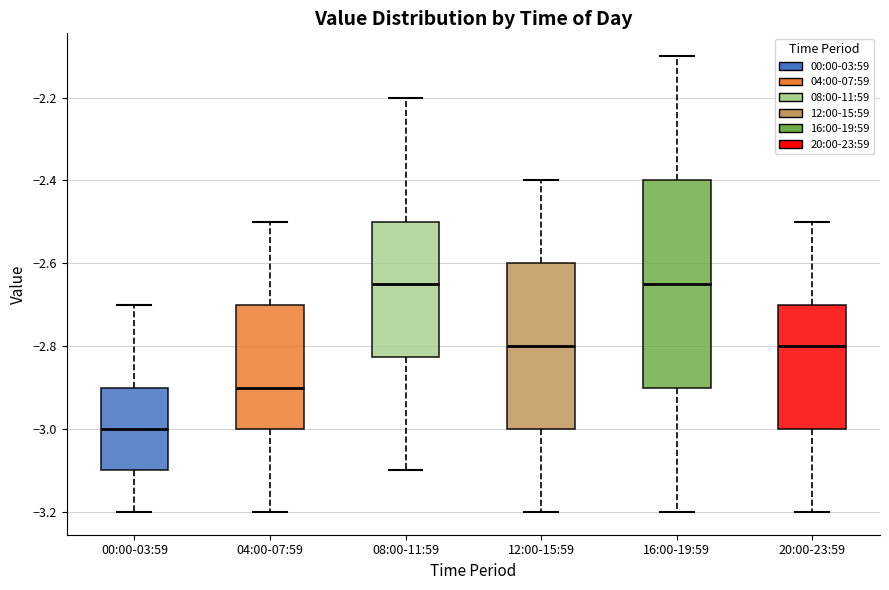

Comparing the boxes themselves (not the whiskers), which one is the tallest?

16:00-19:59